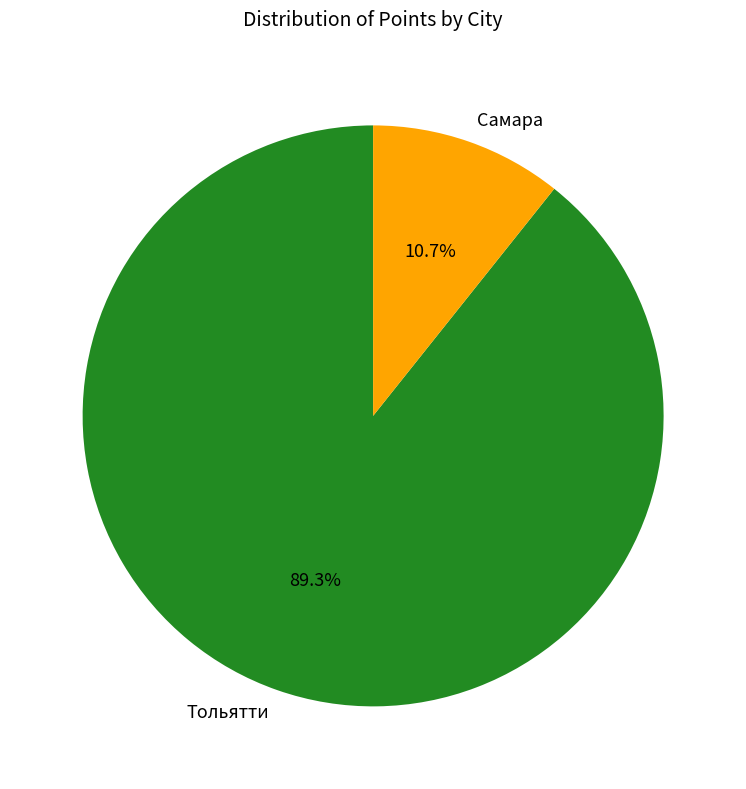

Rank the categories by value from lowest to highest.

Самара, Тольятти